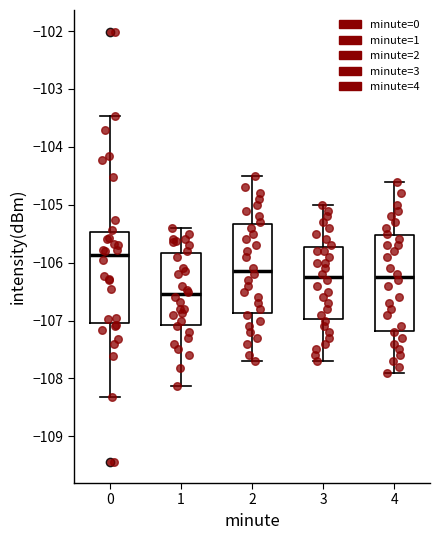

Reading left to right, read every box against the y-axis: the position of its median line, the range the box covers, and the ends of its whiskers. The values are not printed on the chart, so give them approximately, as read against the axis.

0: median -105.9, box -107.0 to -105.5, whiskers -108.3 to -103.5
1: median -106.5, box -107.1 to -105.8, whiskers -108.1 to -105.4
2: median -106.1, box -106.9 to -105.3, whiskers -107.7 to -104.5
3: median -106.2, box -107.0 to -105.7, whiskers -107.7 to -105.0
4: median -106.2, box -107.2 to -105.5, whiskers -107.9 to -104.6